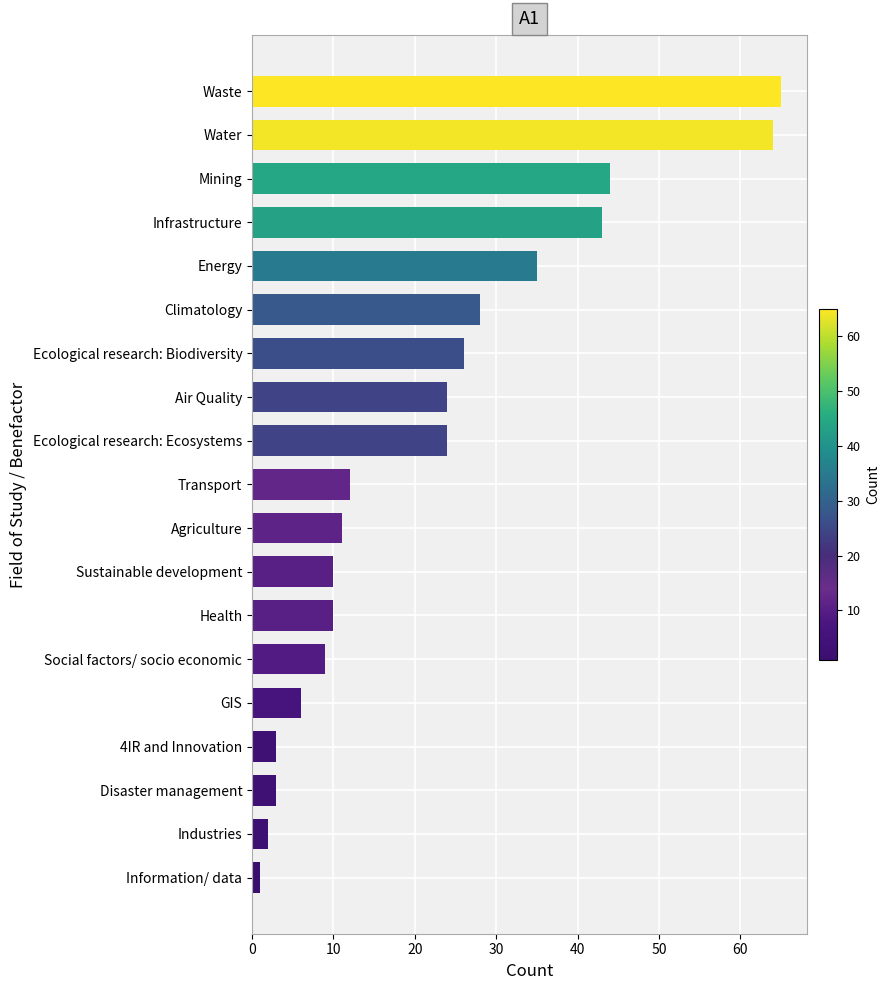

Reading bottom to top, what are all the values shown in this chart?

1	2	3	3	6	9	10	10	11	12	24	24	26	28	35	43	44	64	65